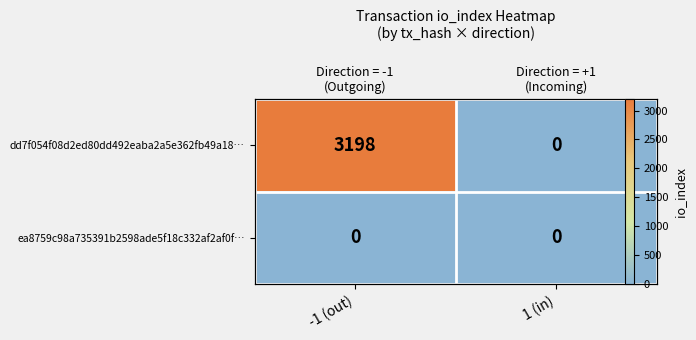

How many series are shown in this chart?

2